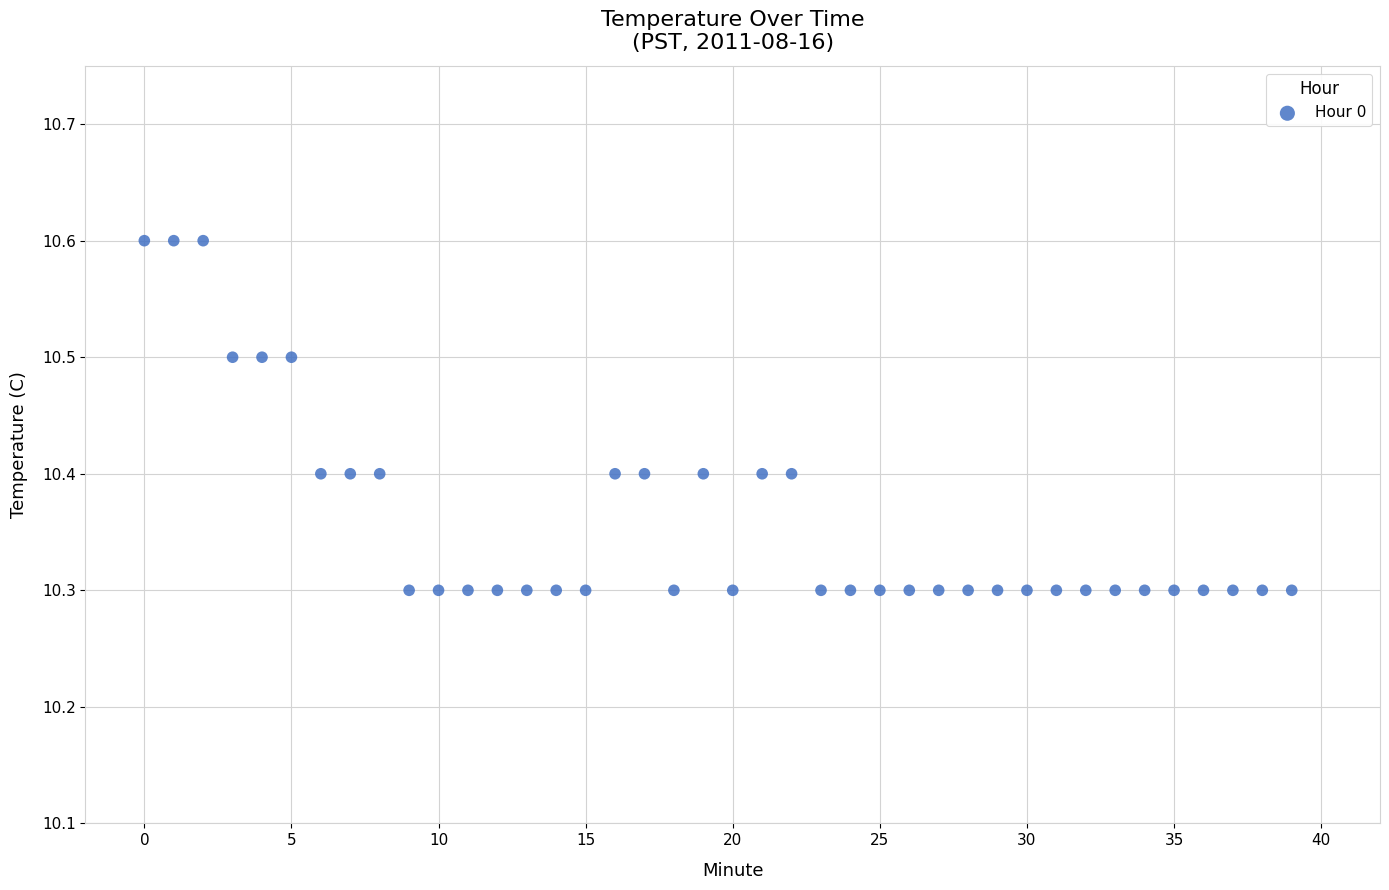

What is the range of Y values (max minus min)?

0.3